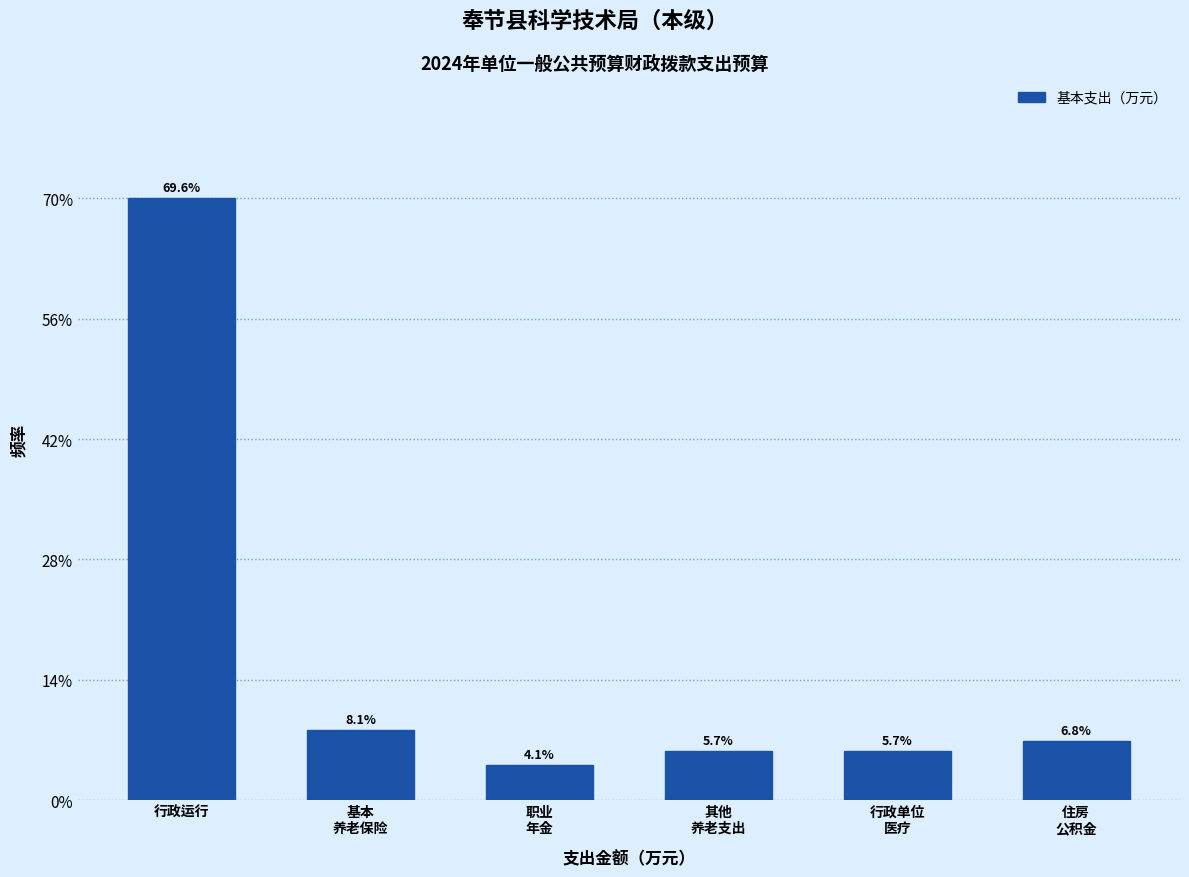

Does the chart contain any negative values?

No